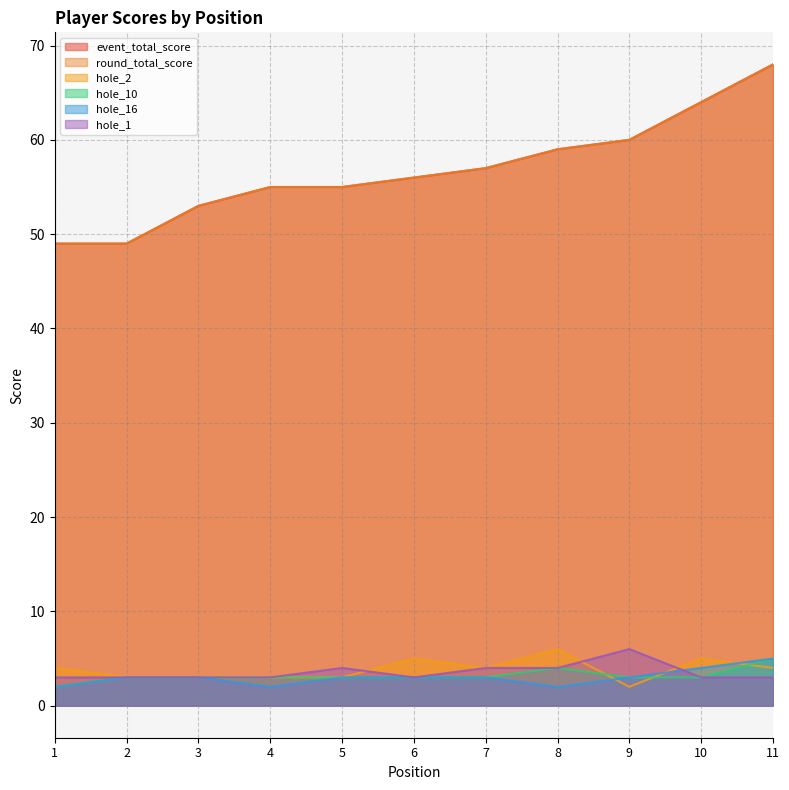

What is the difference between the maximum and minimum values in the hole_1 series?

3